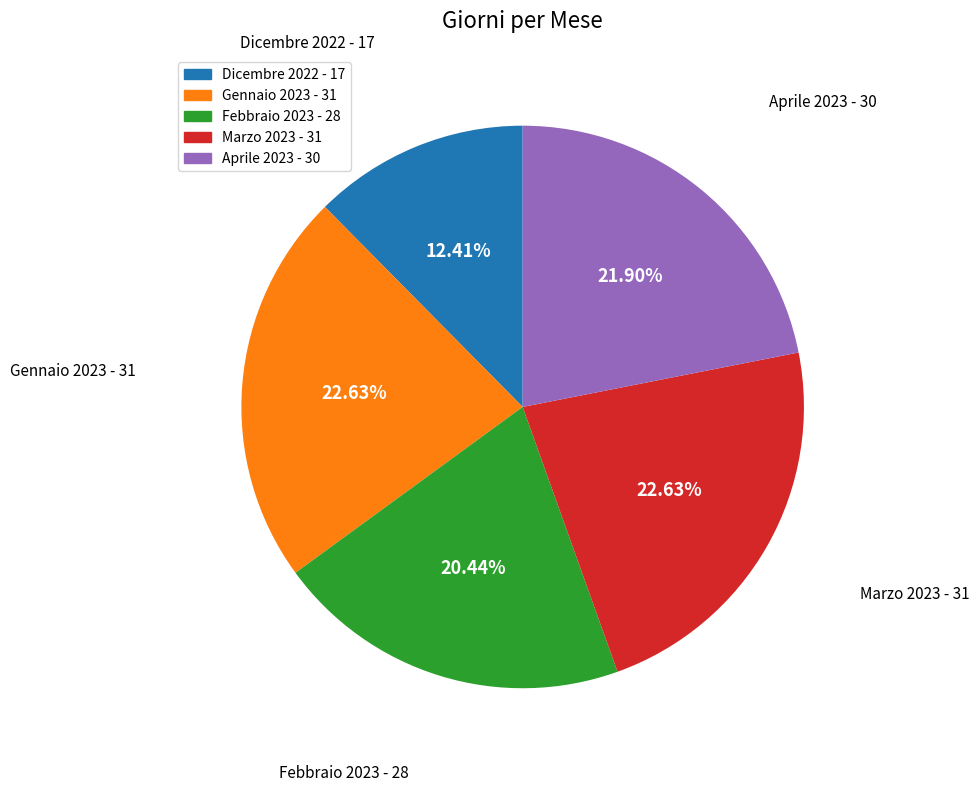

Count the number of slices in the pie.

5